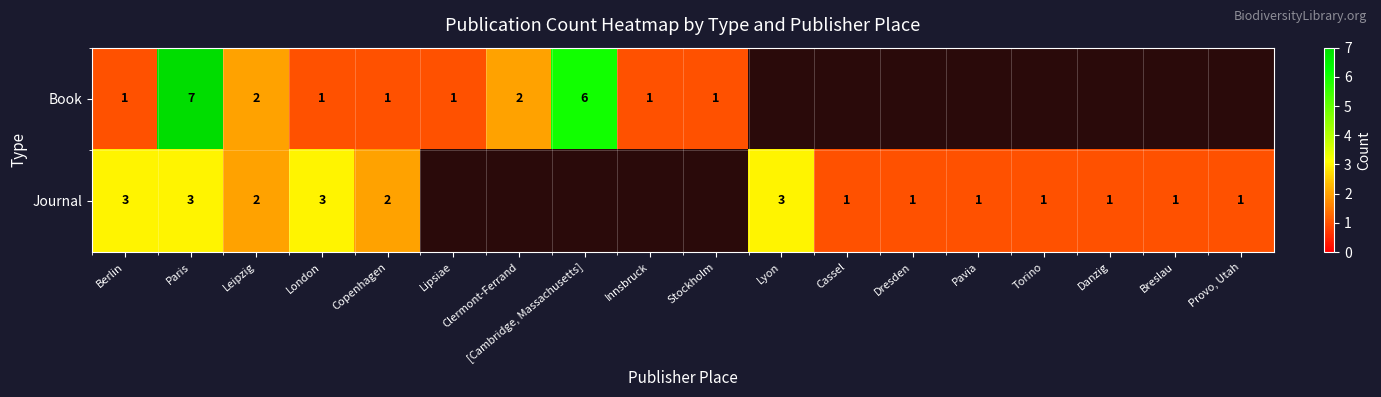

At which category is the sum across all series the highest?

Paris